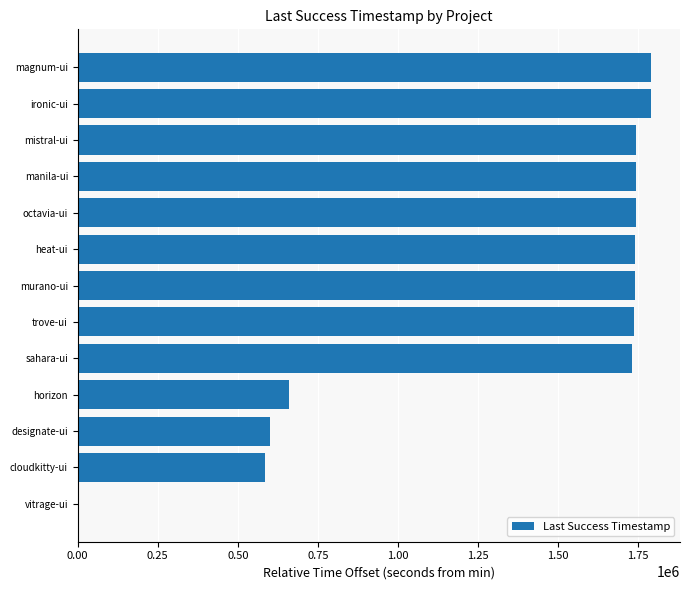

Are the bars grouped side by side (vs. stacked)?

No